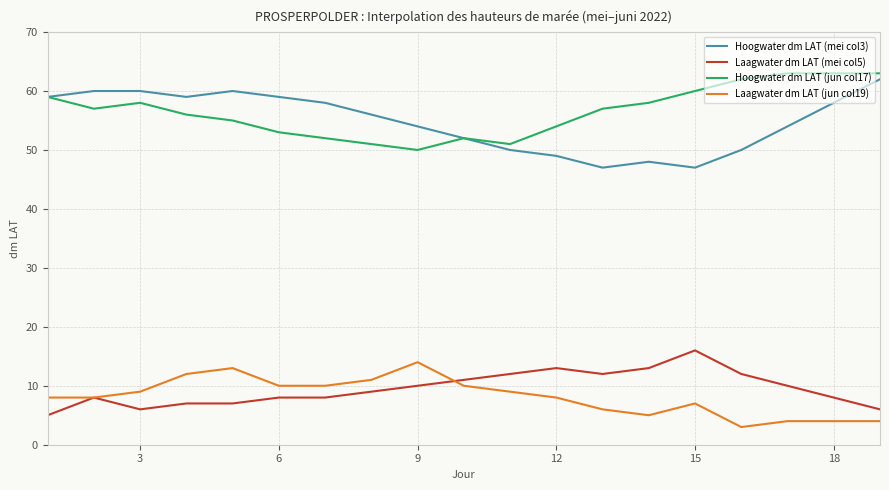

What is the maximum value shown in the chart?

63